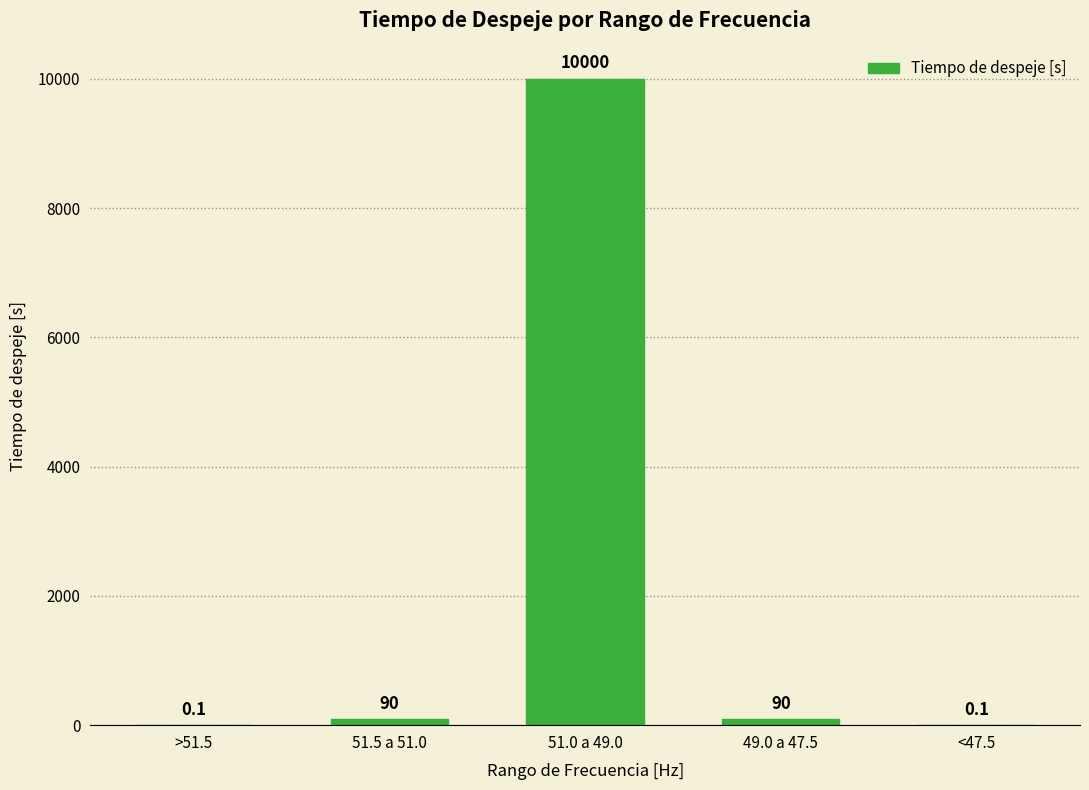

What is the change in value from 51.0 a 49.0 to 49.0 a 47.5?

-9910.0